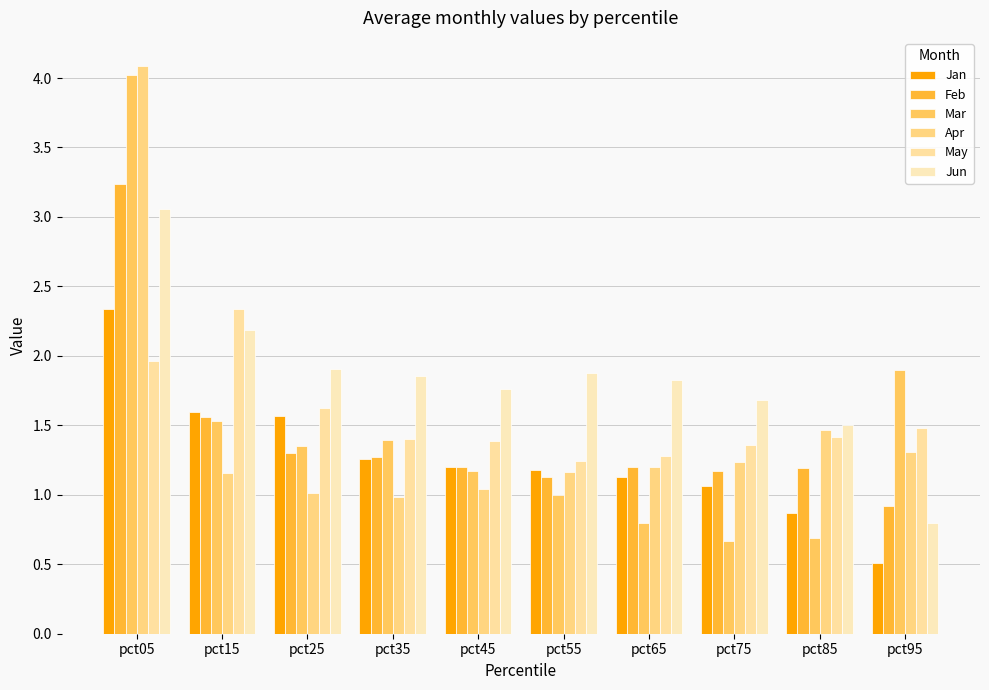

What is the total value across all series at pct75?

7.2